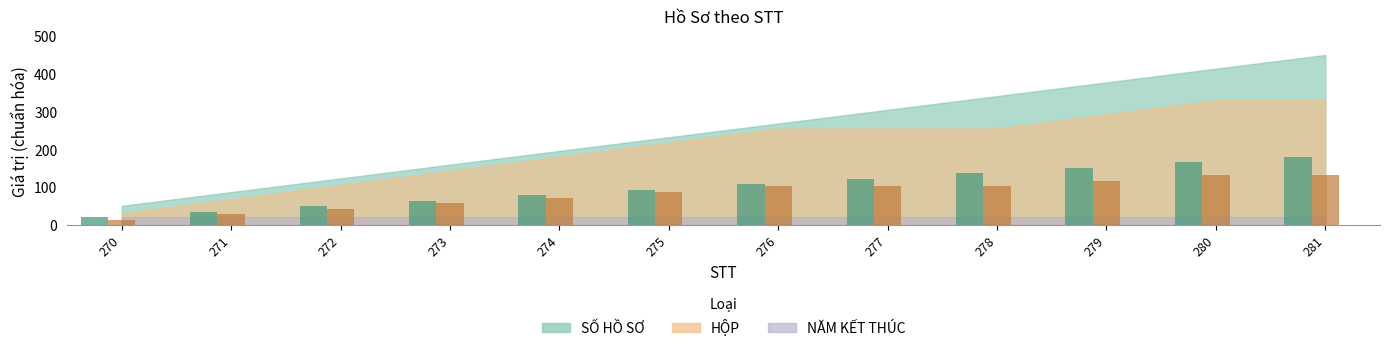

What is the difference between the second highest and minimum values in the HỘP series?

120.0